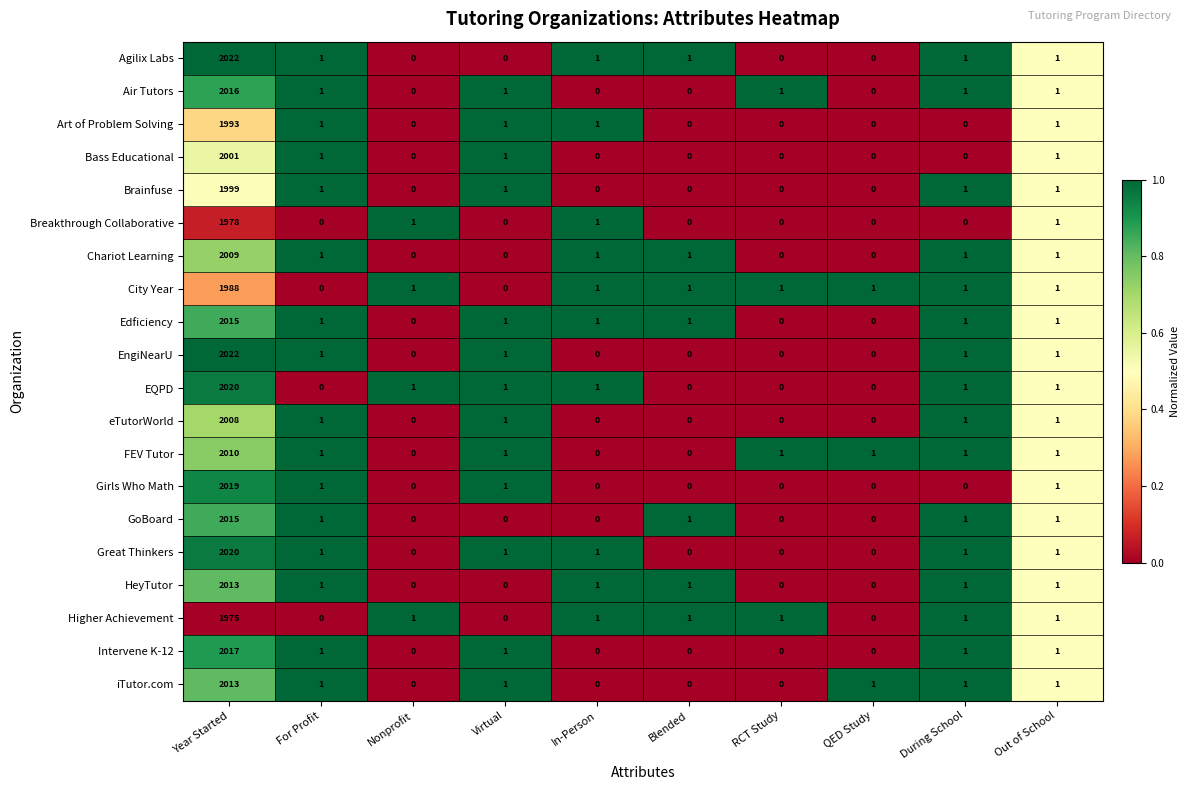

What is the greatest value displayed?

2022